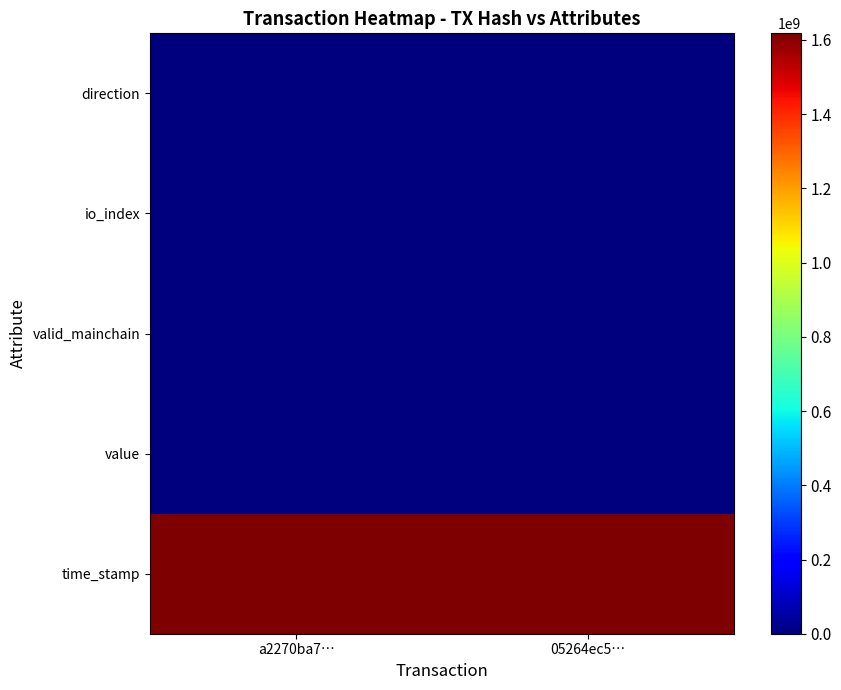

Reading left to right, extract all data points from this chart.

direction: a2270ba7…=-1.0	05264ec5…=1.0
io_index: a2270ba7…=36.0	05264ec5…=6.0
valid_mainchain: a2270ba7…=1.0	05264ec5…=1.0
value: a2270ba7…=0.2	05264ec5…=0.2
time_stamp: a2270ba7…=1617871217.0	05264ec5…=1617811049.0